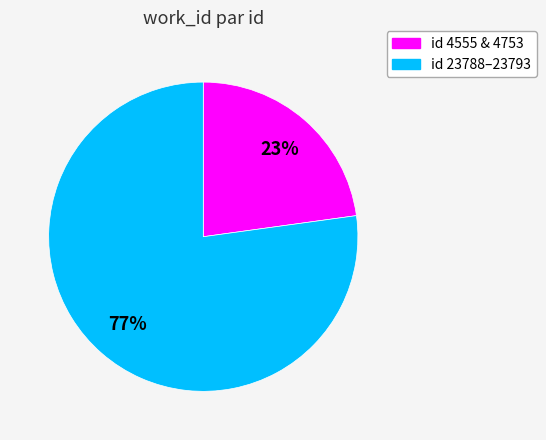

To the nearest percent, what is the average slice percentage?

50%